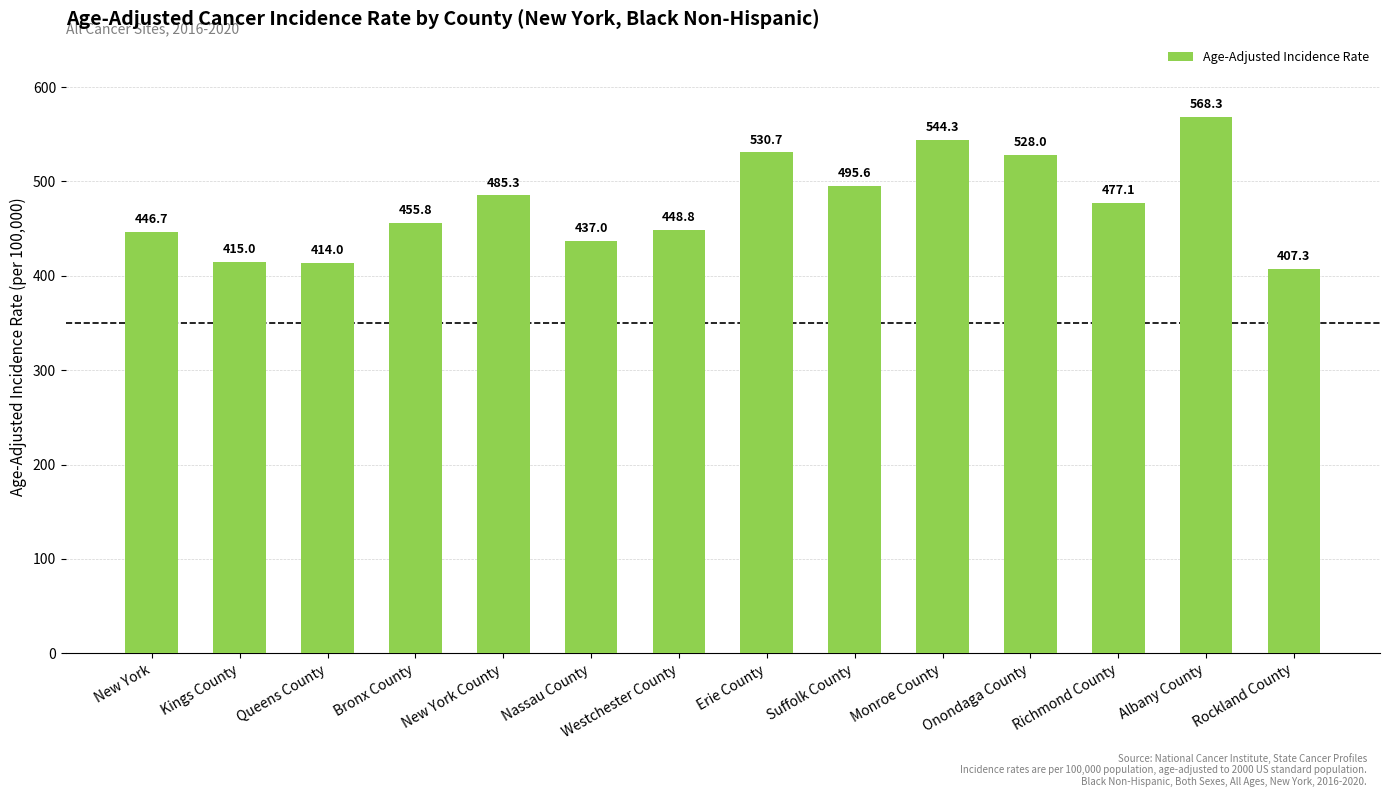

What is the difference between the maximum and minimum values?

161.0